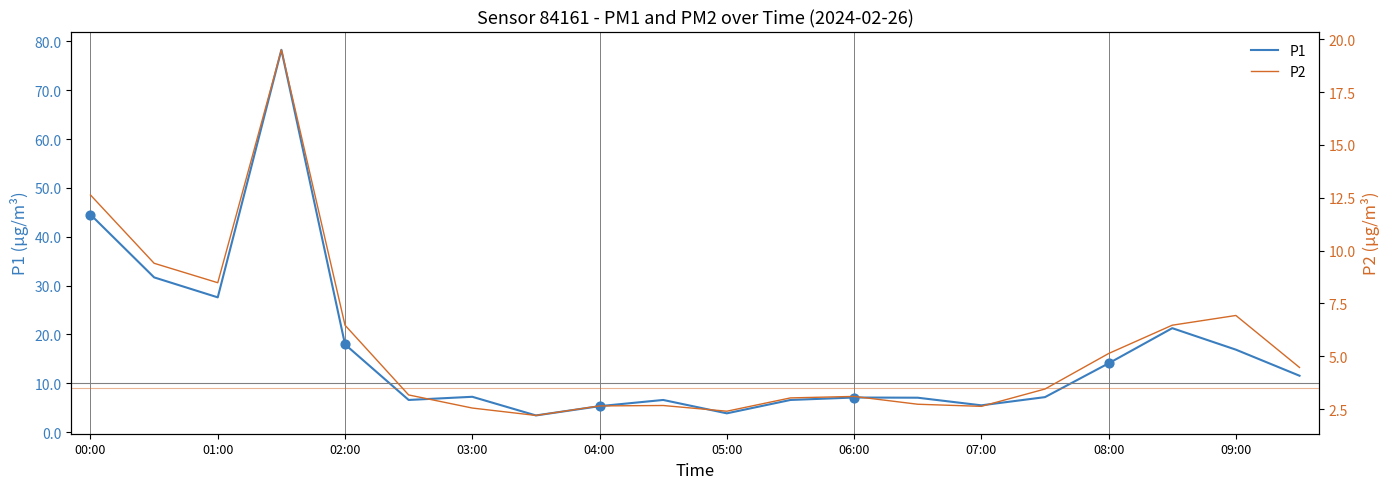

What are all the series names shown in the legend?

P1, P2